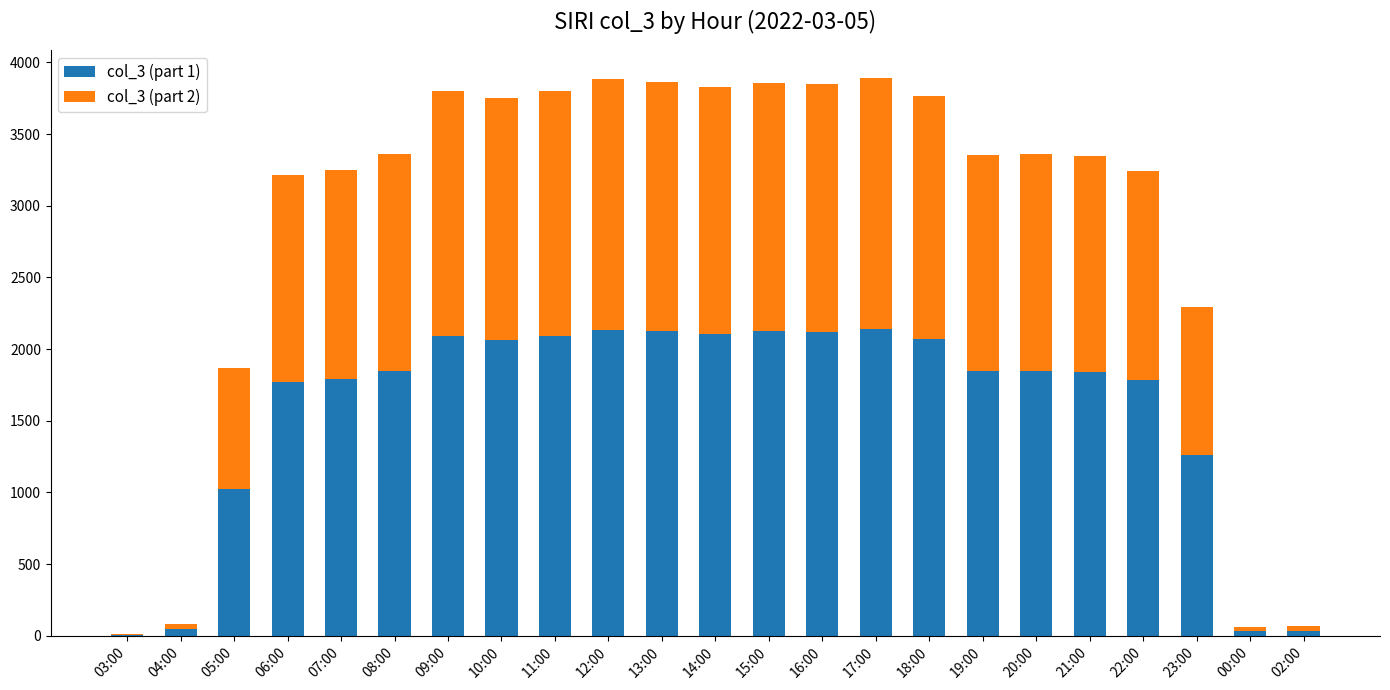

True or false: col_3 (part 1) has a value of 2123 at 15:00.

True